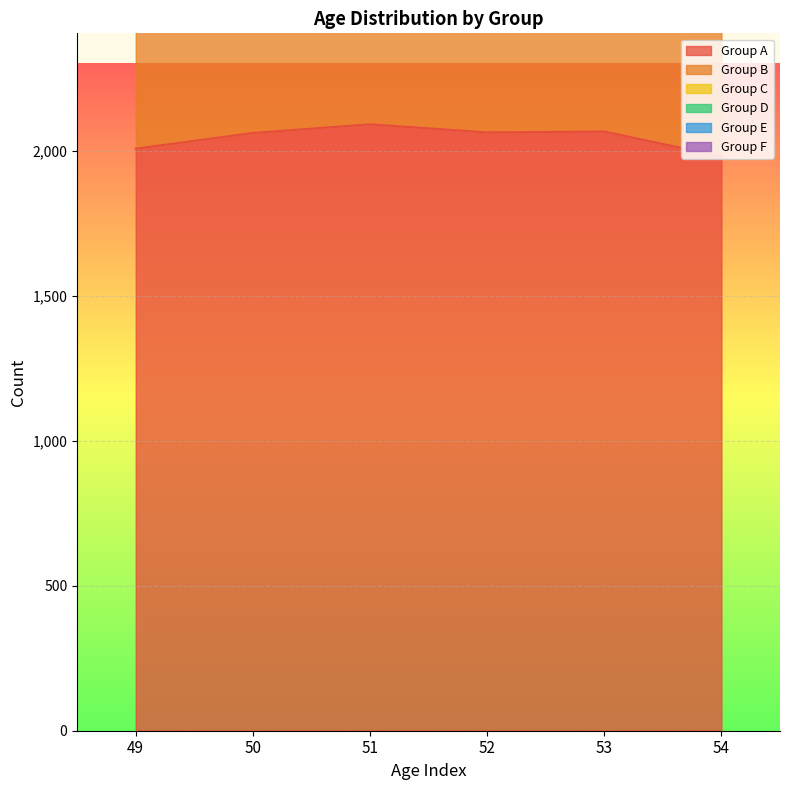

Which category has the lowest value across all series?

53